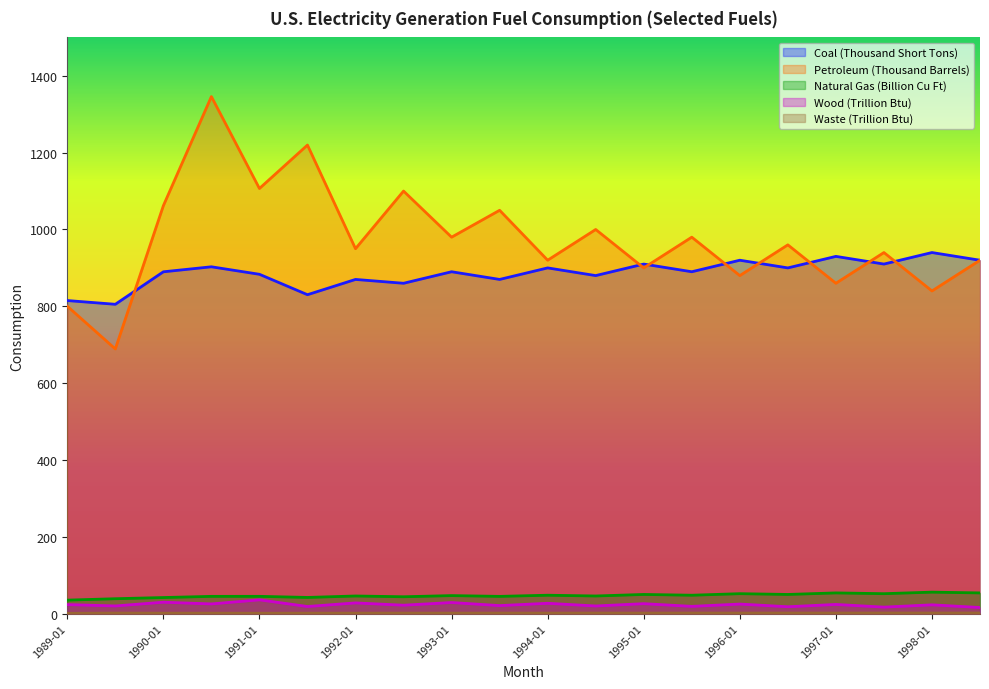

Which series has the largest range (max minus min)?

Petroleum (Thousand Barrels)